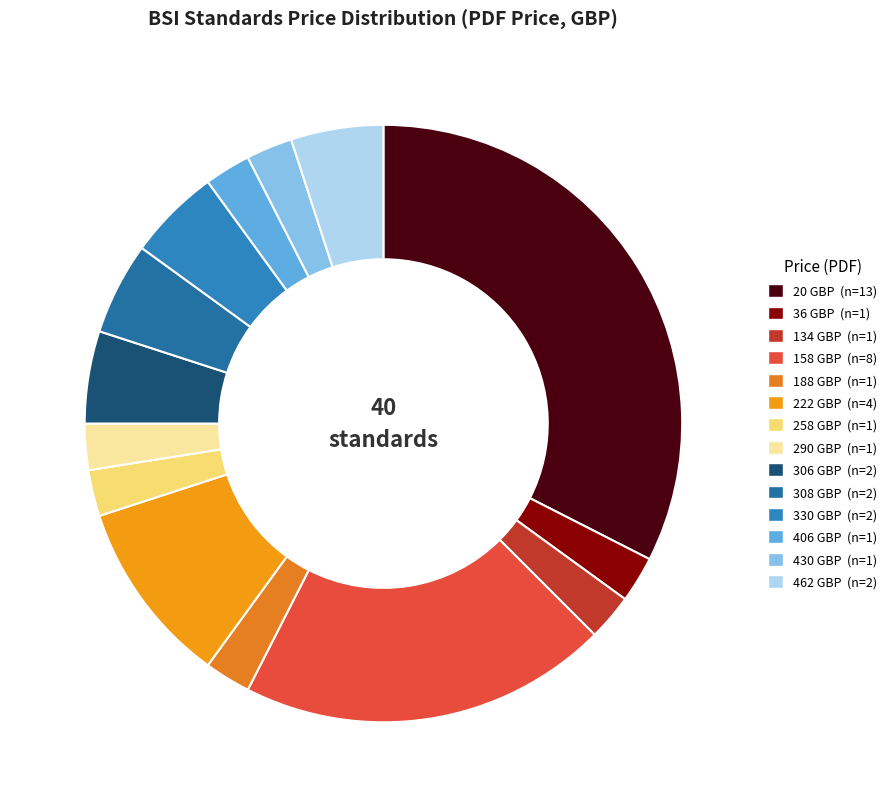

How many segments does this pie chart have?

14